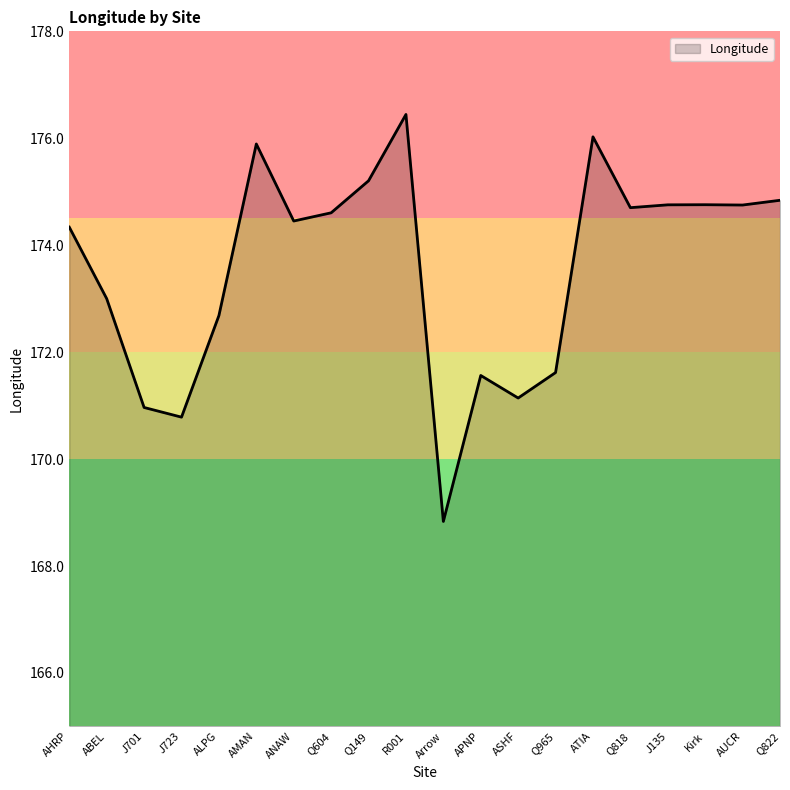

What position from the left is Arrow?

11